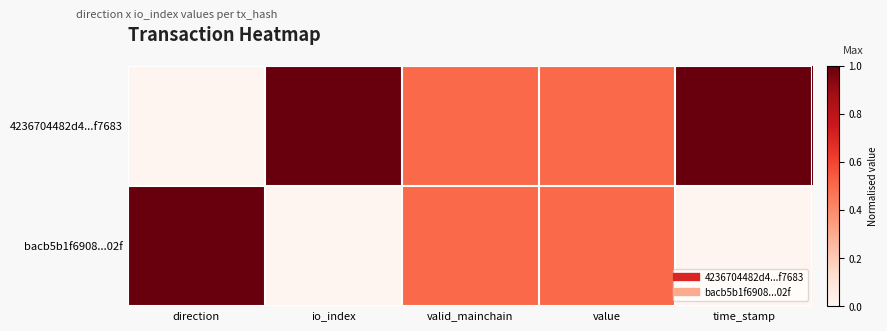

Reading left to right, extract all data points from this chart.

4236704482d4...f7683: direction=0.0	io_index=1.0	valid_mainchain=0.5	value=0.5	time_stamp=1.0
bacb5b1f6908...02f: direction=1.0	io_index=0.0	valid_mainchain=0.5	value=0.5	time_stamp=0.0